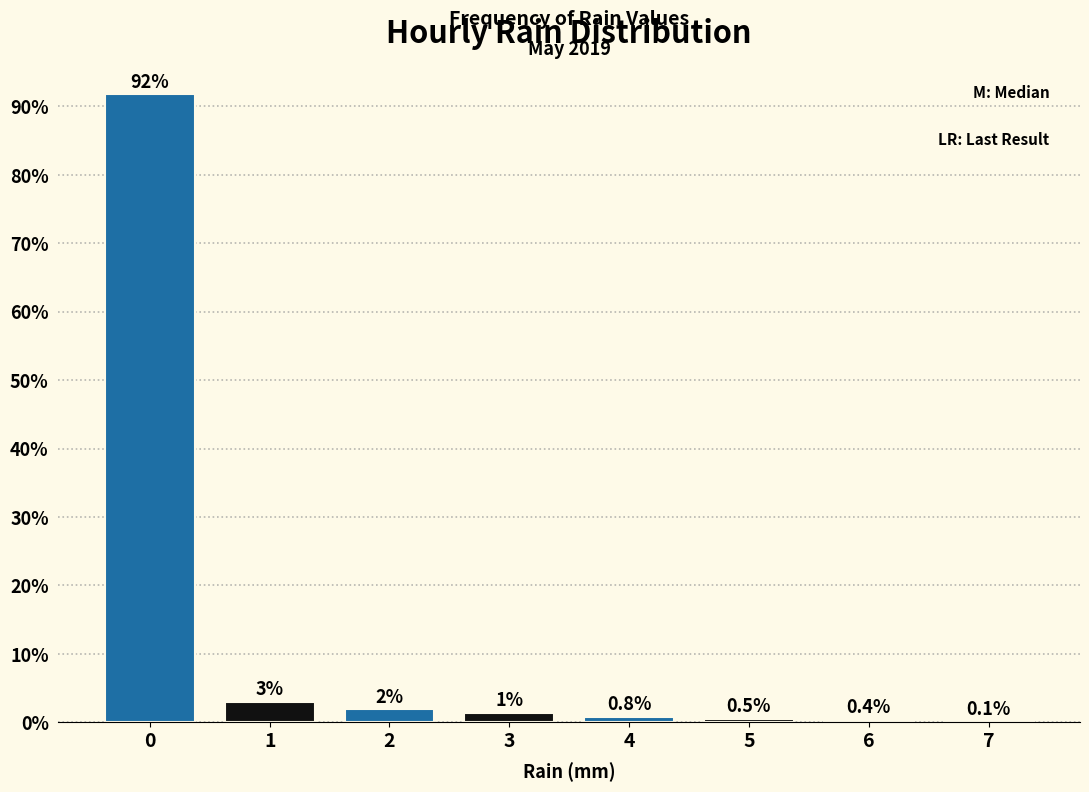

What is the maximum value shown in the chart?

91.8